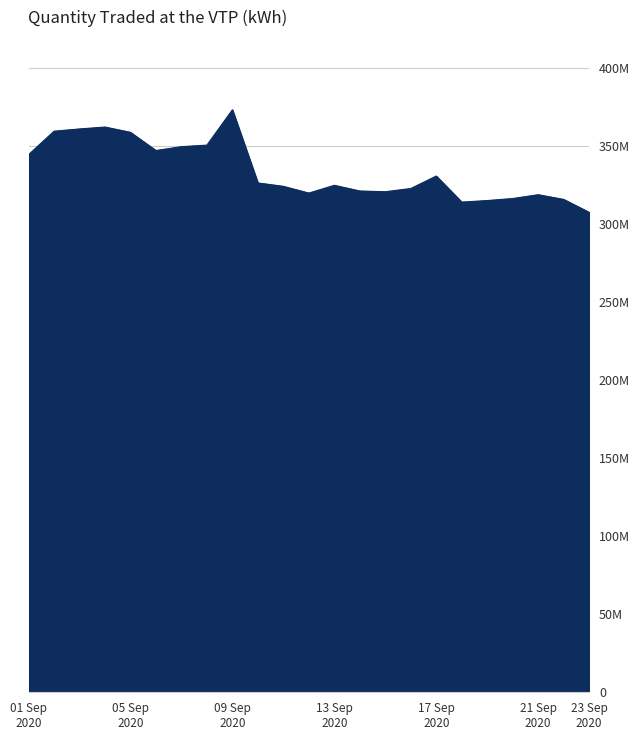

What is the value of the 14th point from the left?

321082842.2